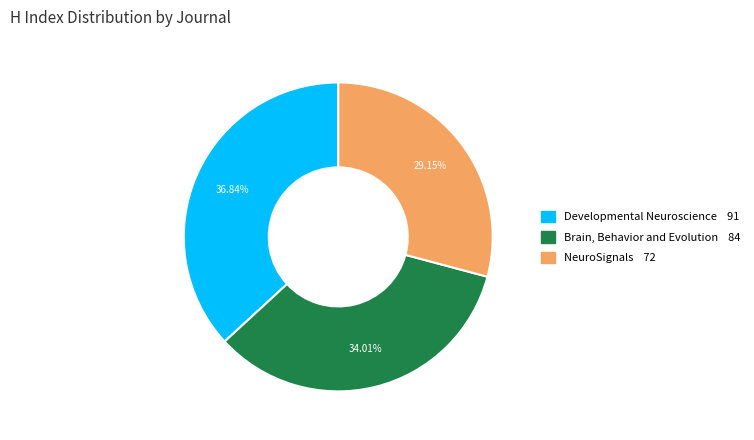

To the nearest percent, what percentage of the pie is Brain, Behavior and Evolution?

34%